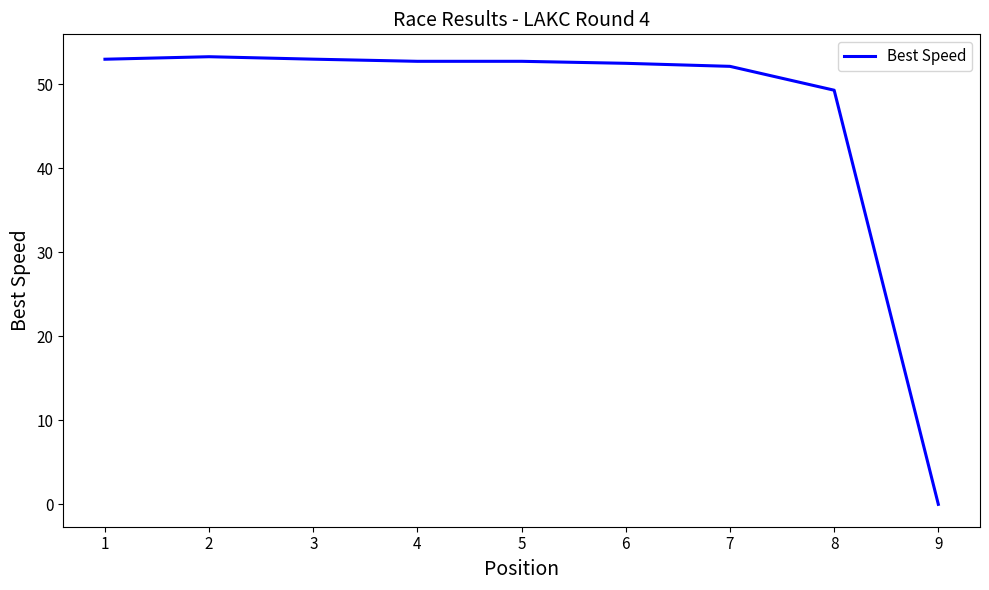

True or false: the data shows 33.1 at 5.

False